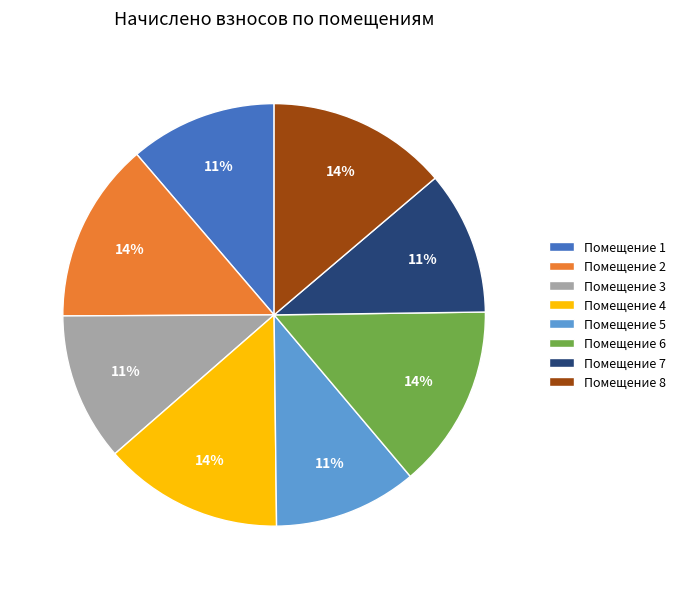

How many segments does this pie chart have?

8